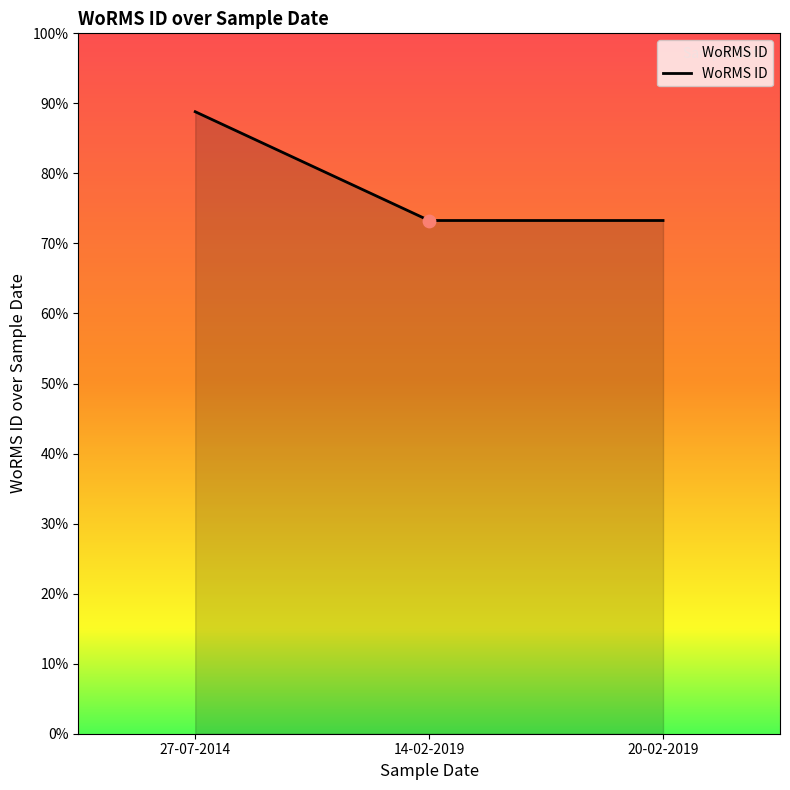

Which has a higher value, 27-07-2014 or 20-02-2019?

27-07-2014